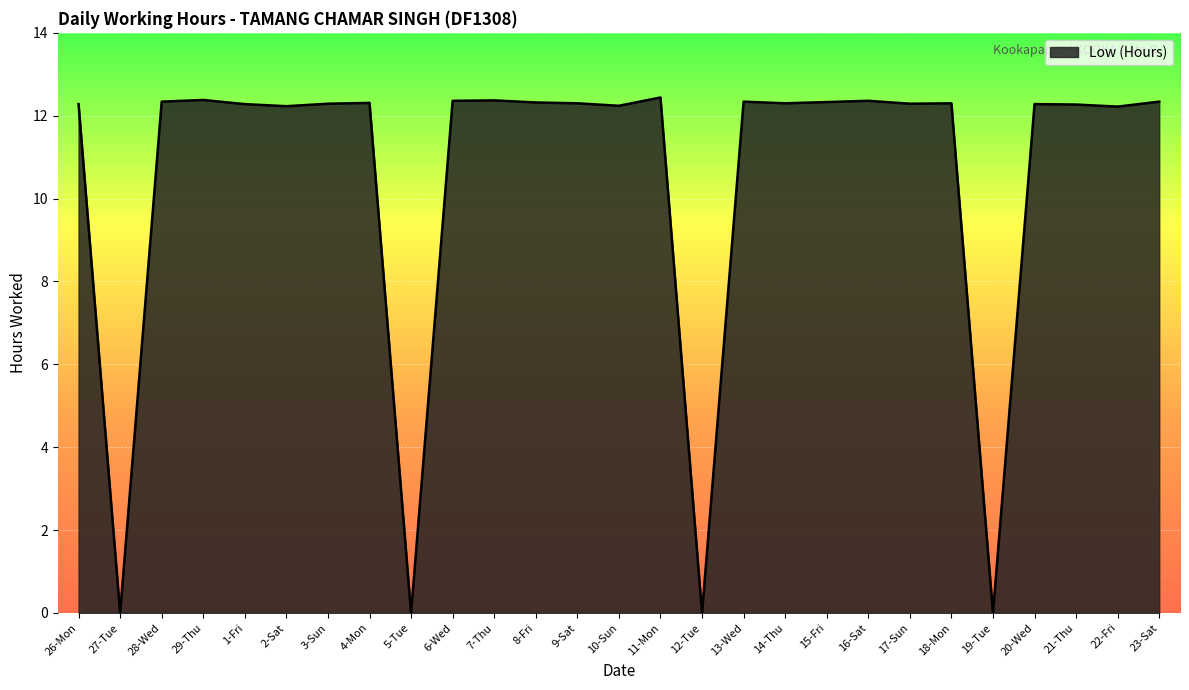

Is it true that the value at 6-Wed is 16.9?

False